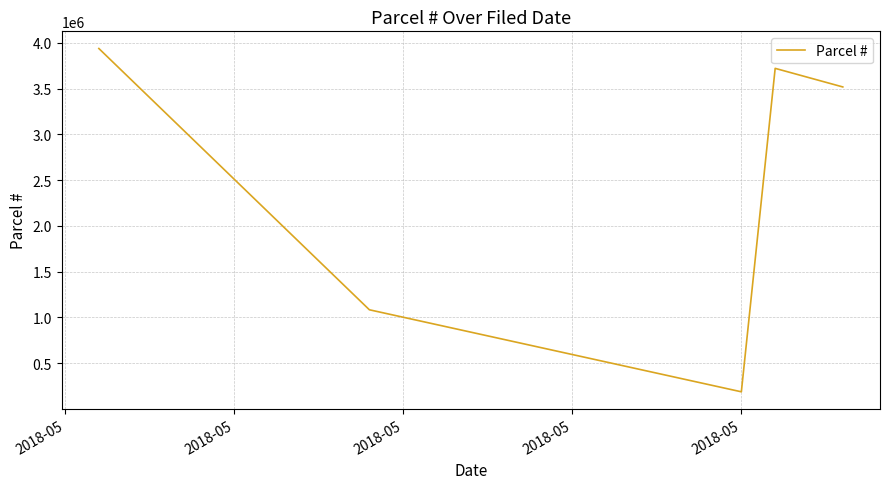

How many values are below 3518002?

2